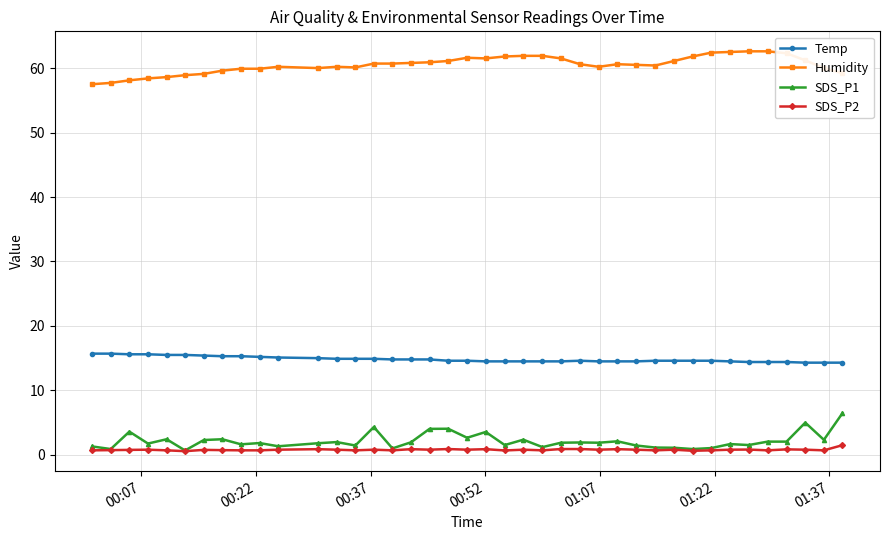

Does the chart display data point markers on the line(s)?

Yes